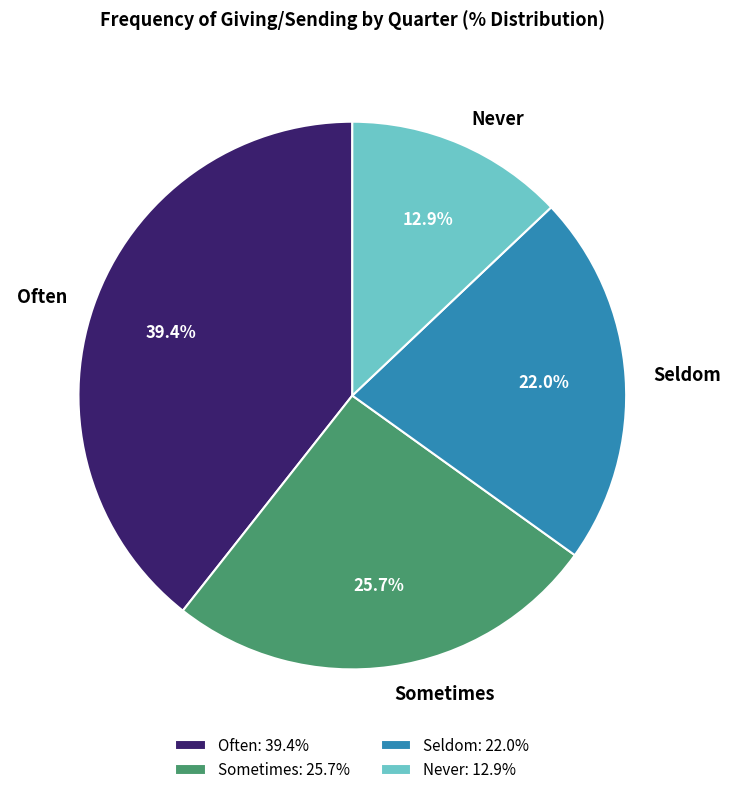

How many segments does this pie chart have?

4